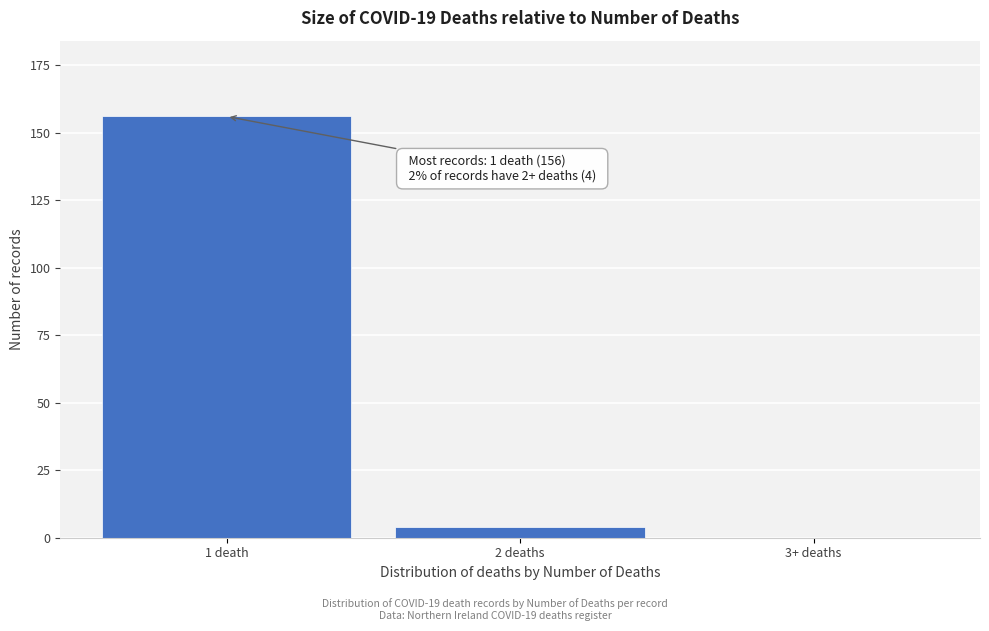

Reading right to left, list all the values displayed in this chart.

3+ deaths=0	2 deaths=4	1 death=156